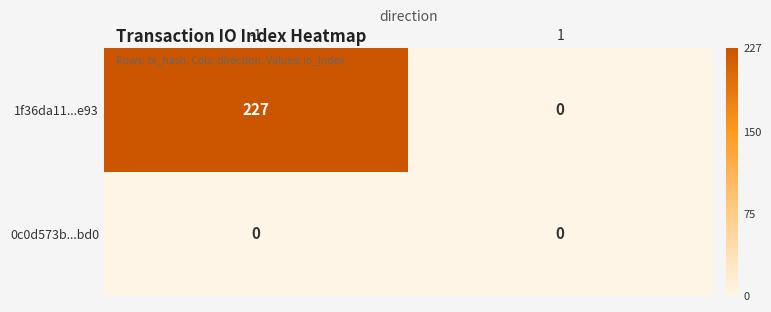

Which series has the largest total across all categories?

1f36da11...e93